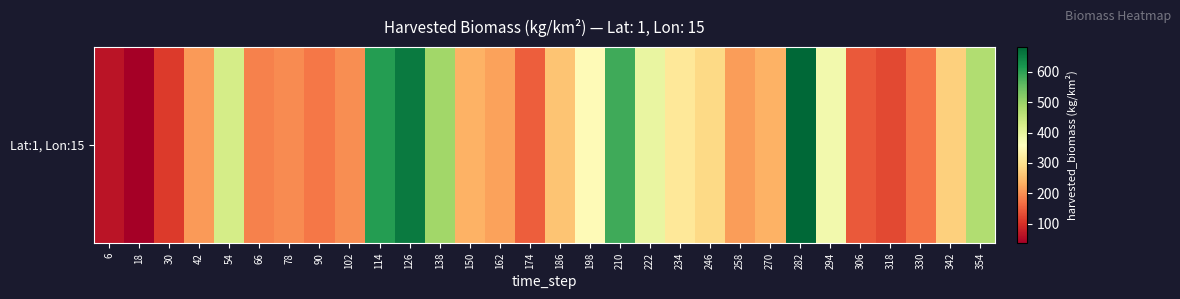

How many series are shown in this chart?

1